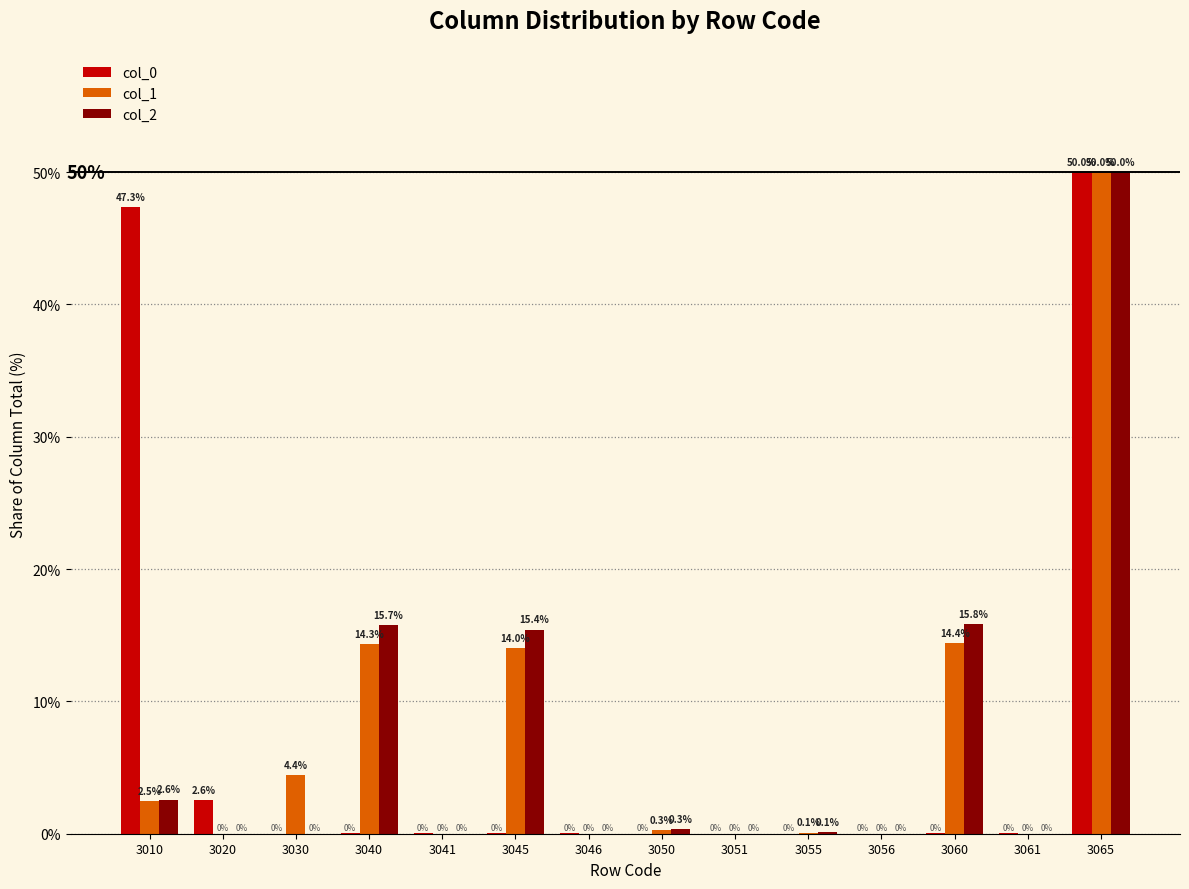

Is it true that col_2 equals 25.5 at 3051?

False